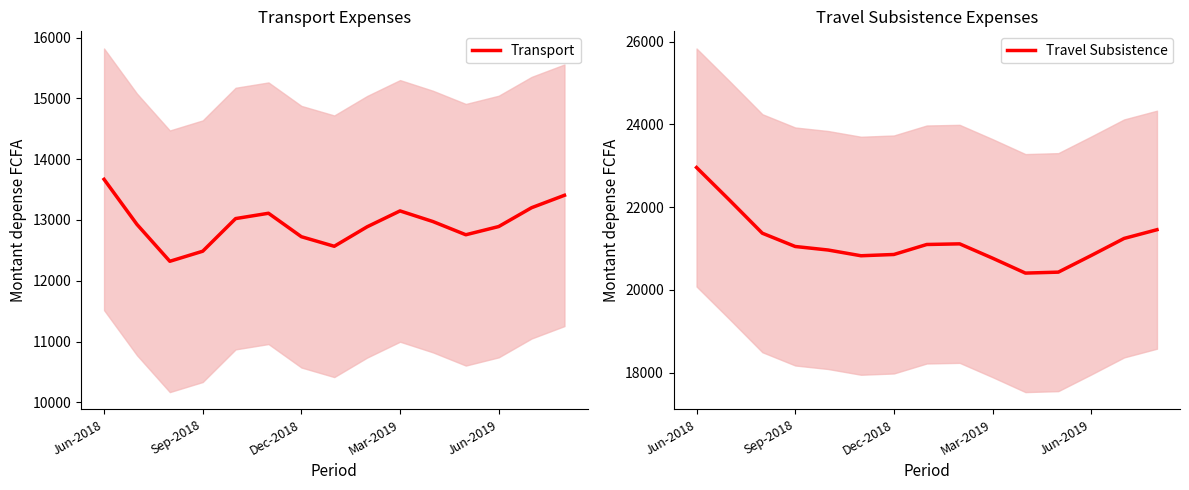

True or false: Travel Subsistence has a value of 21046.8 at Sep-2018.

True